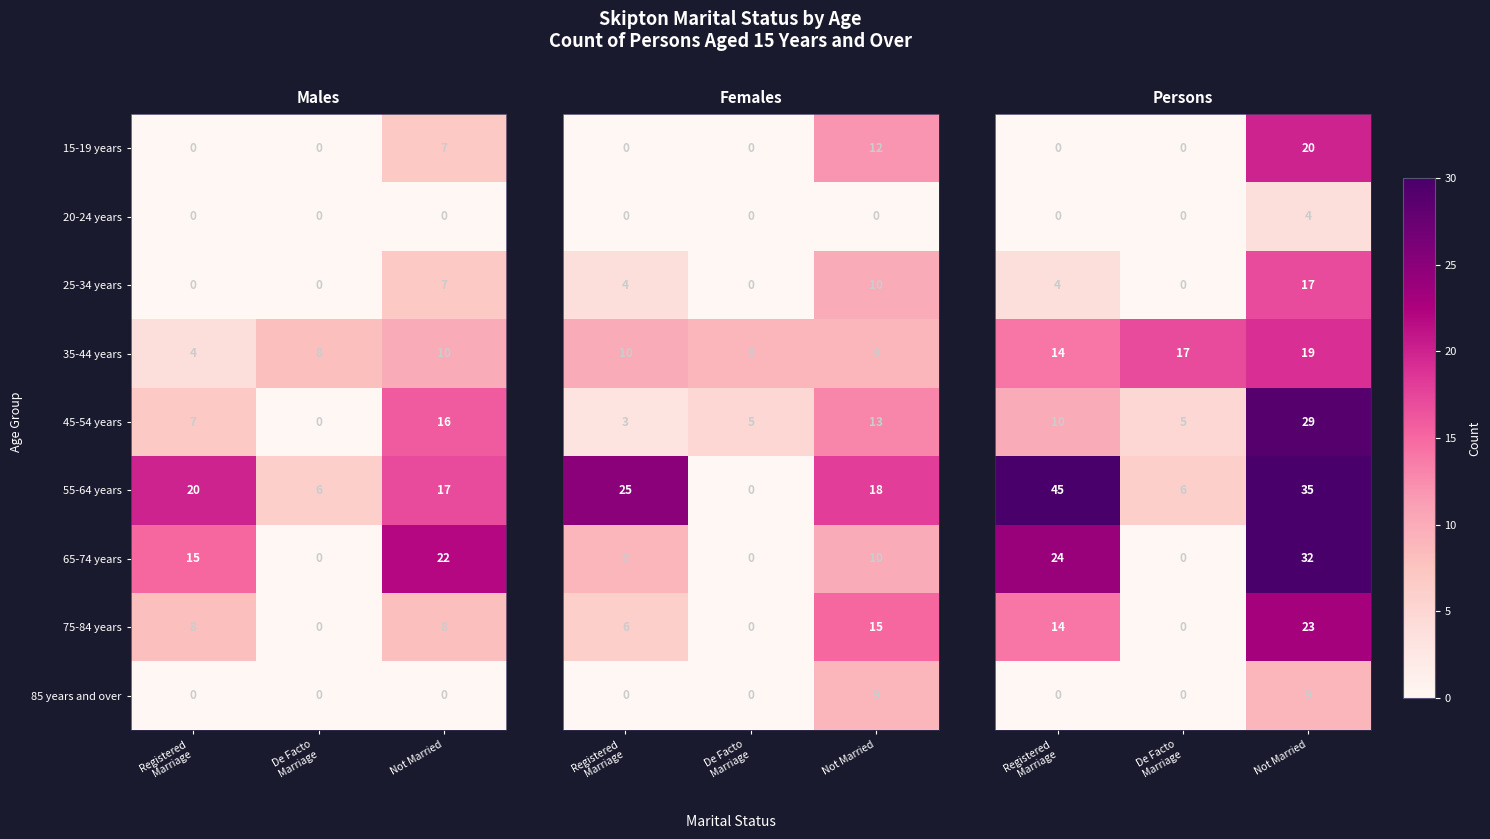

Is it true that 55-64 years equals 8 at Not Married?

False